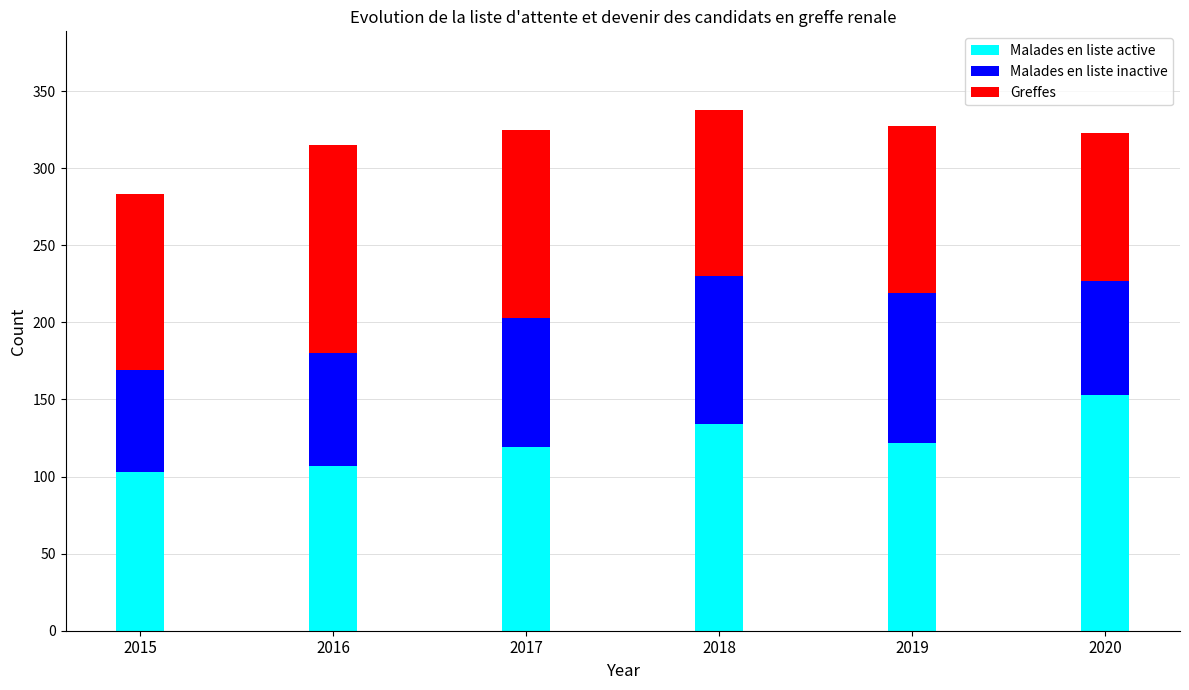

What is the sum of all Malades en liste active values?

738